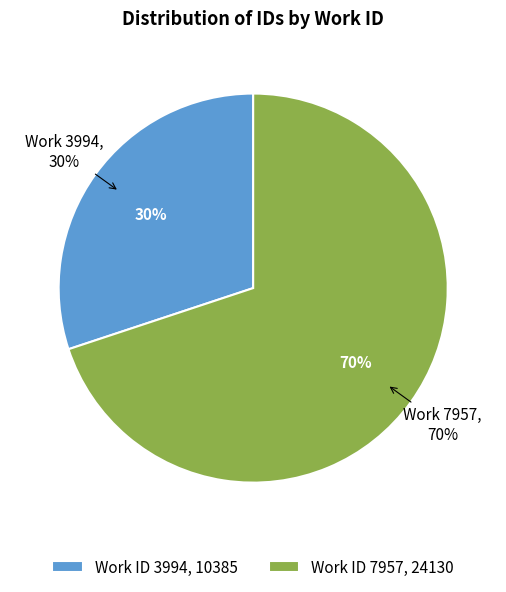

Which slice is the largest?

7957